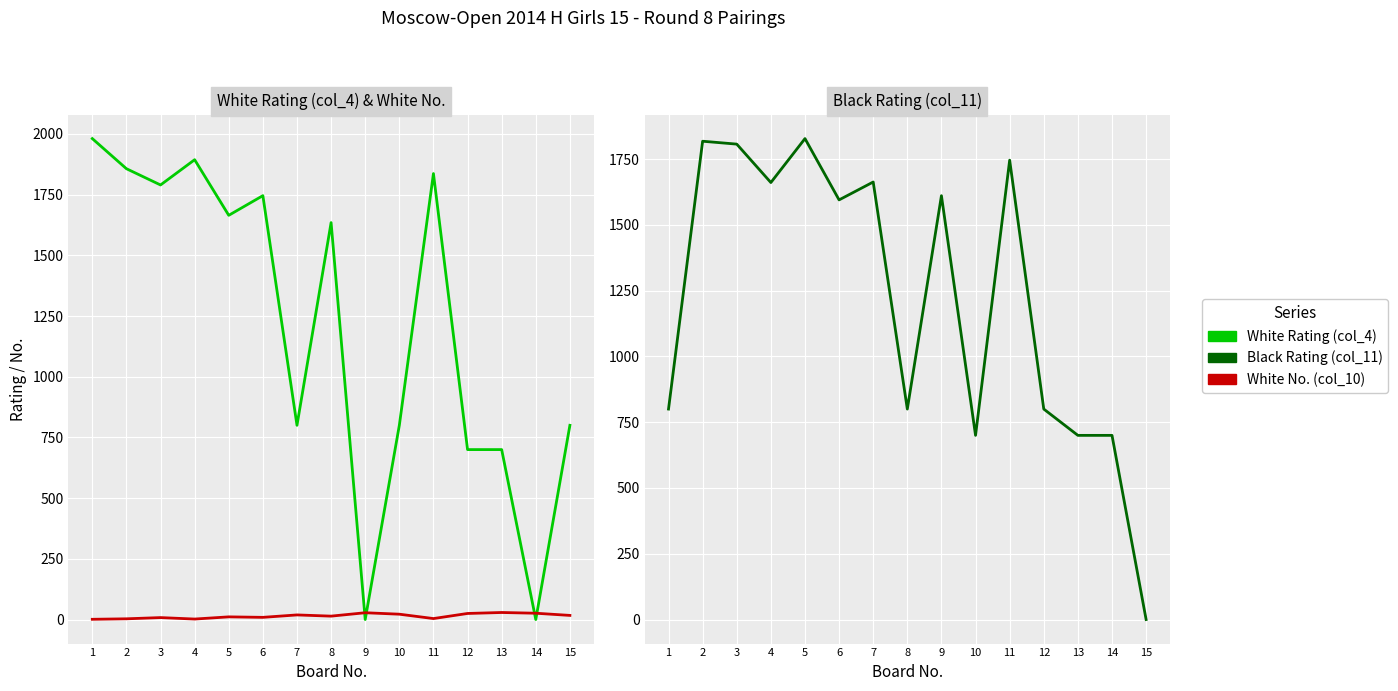

Which label corresponds to the smallest value in the chart?

9